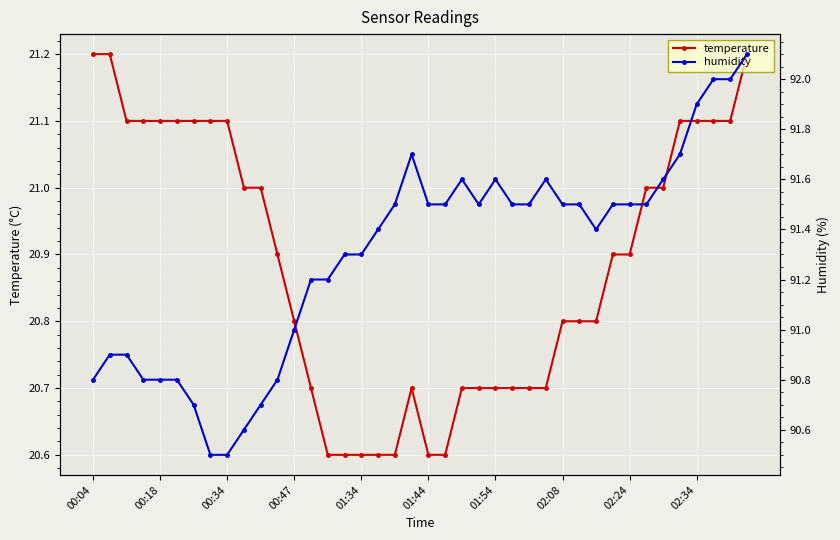

What is the maximum value for temperature?

21.2